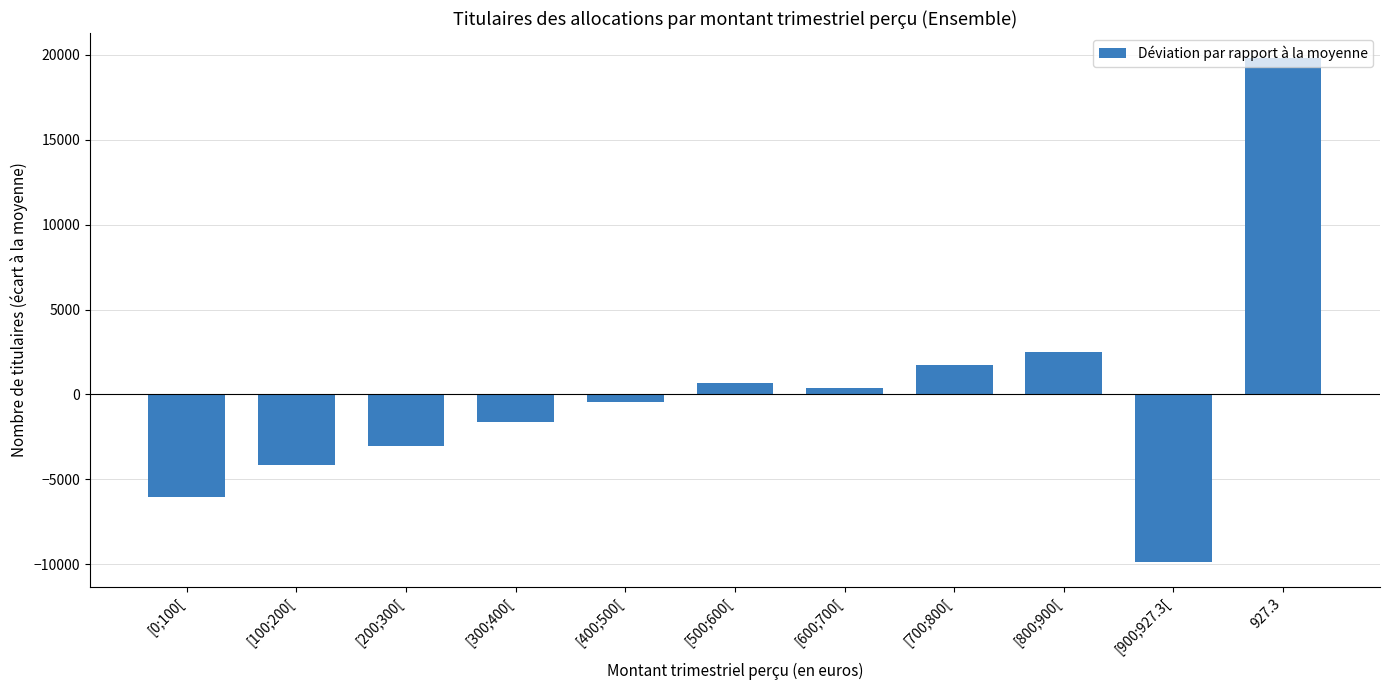

How many bars are there in total?

11